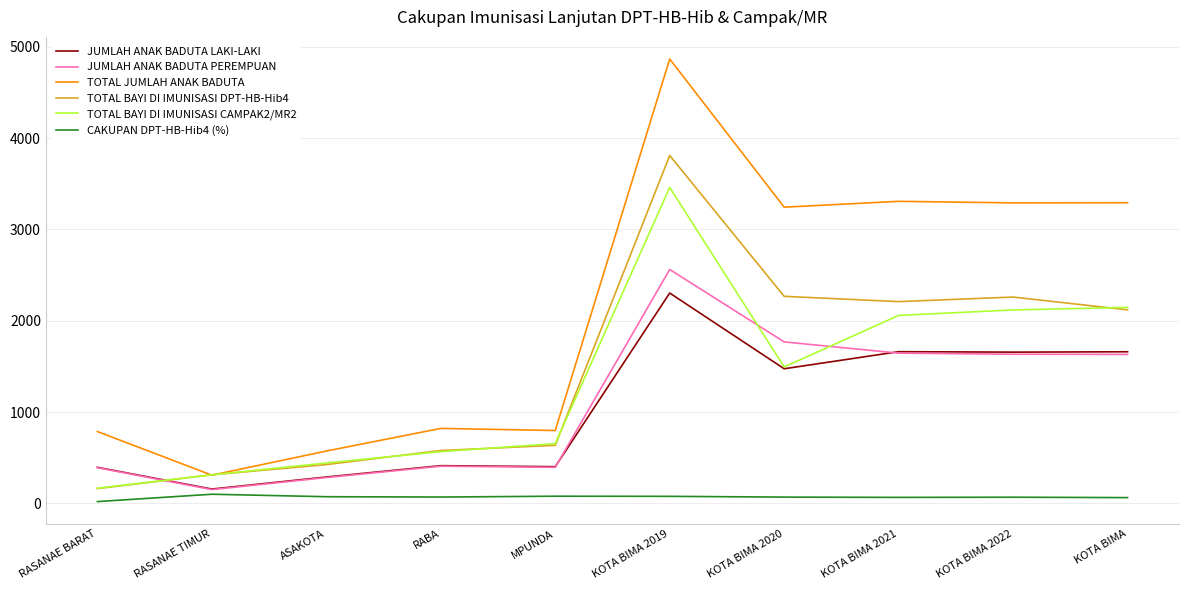

What is the maximum value shown in the chart?

4866.0